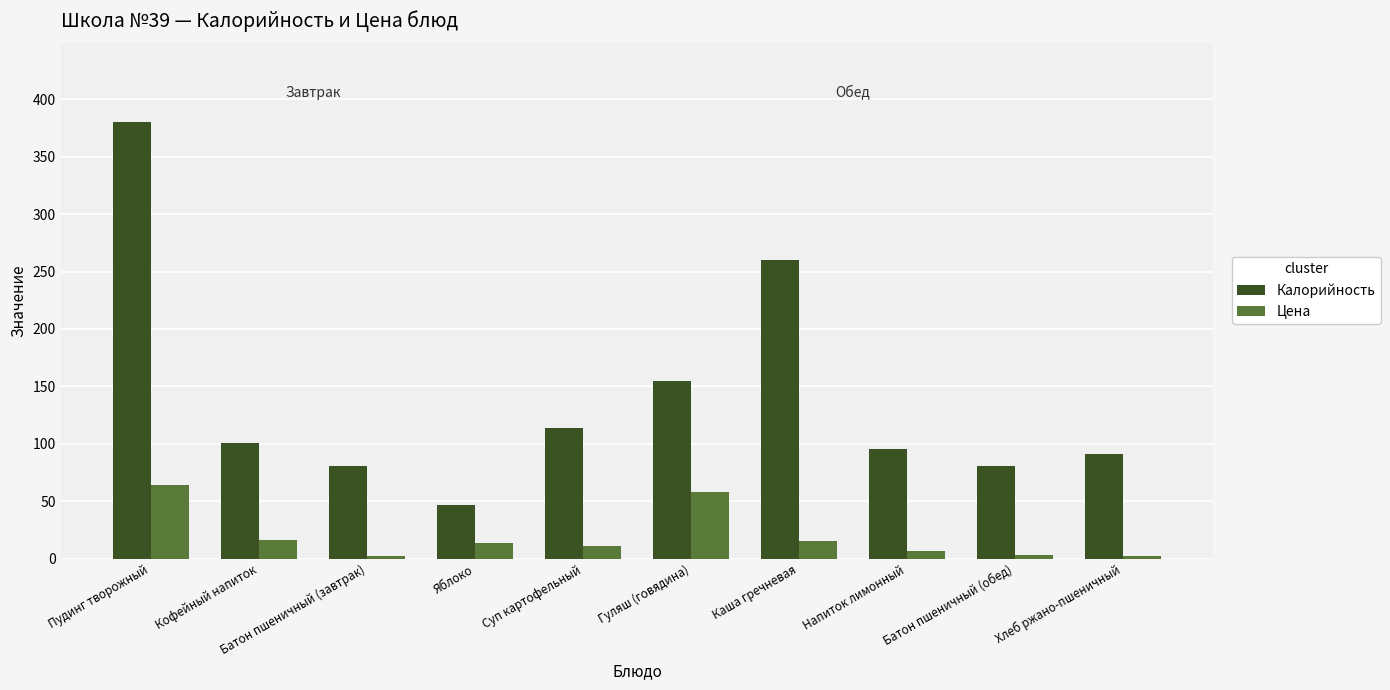

Which series changed the most between Гуляш (говядина) and Каша гречневая?

Калорийность